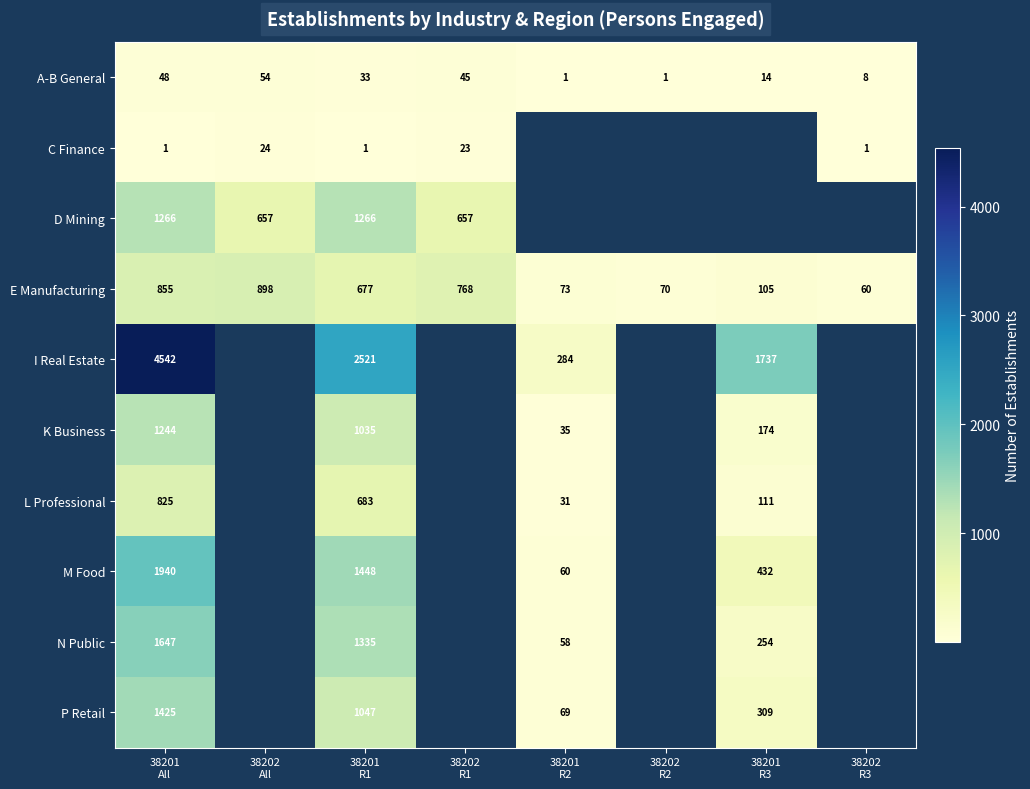

Rank the series by their maximum value, from highest to lowest.

I Real Estate, M Food, N Public, P Retail, D Mining, K Business, E Manufacturing, L Professional, A-B General, C Finance